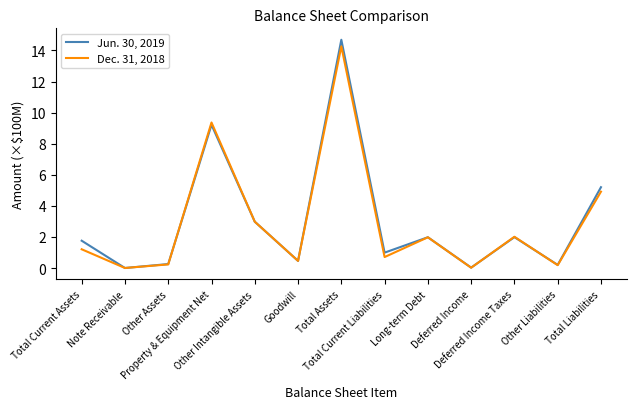

Which series changed the most between Property & Equipment Net and Deferred Income?

Dec. 31, 2018